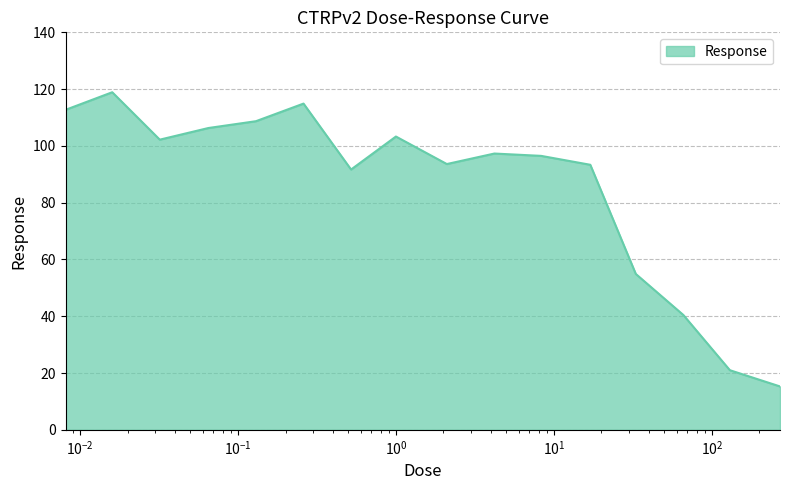

What is the smallest value displayed?

15.3